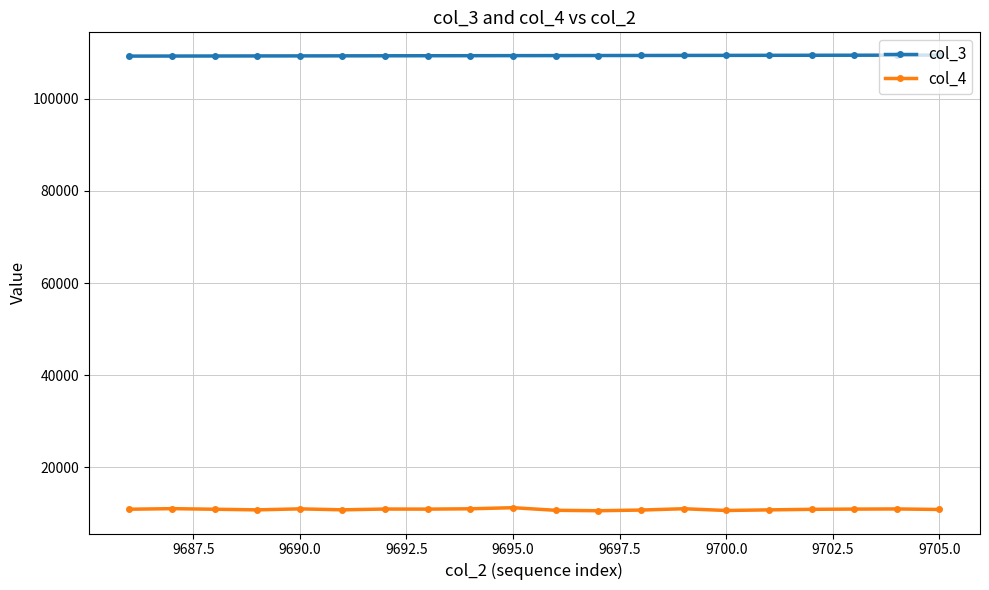

What are all the series names shown in the legend?

col_3, col_4